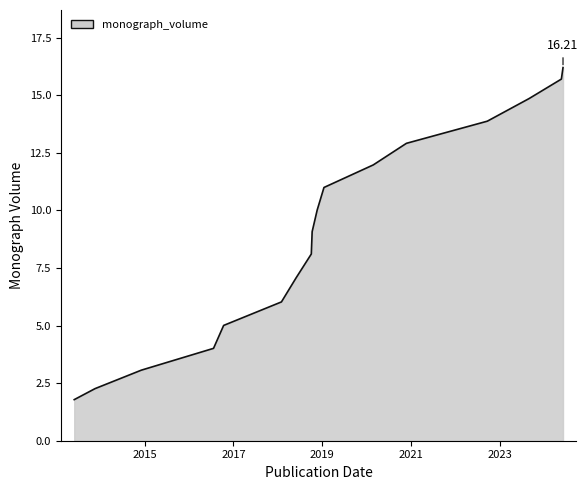

What is the value of the 6th point from the left?

6.0